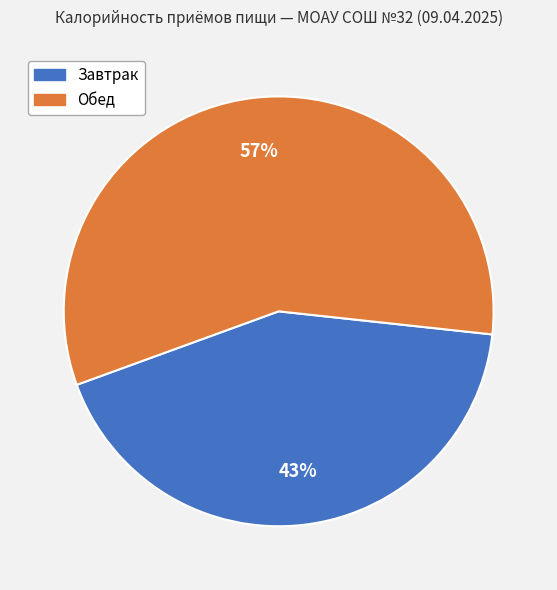

Which slice is the largest?

Обед